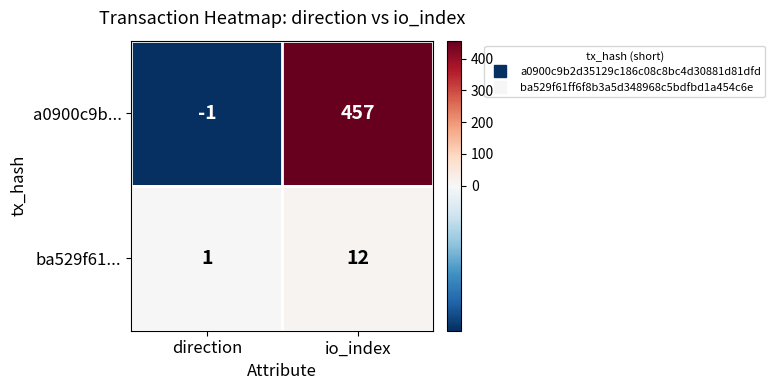

The value of ba529f61... at io_index is 3. True or false?

False